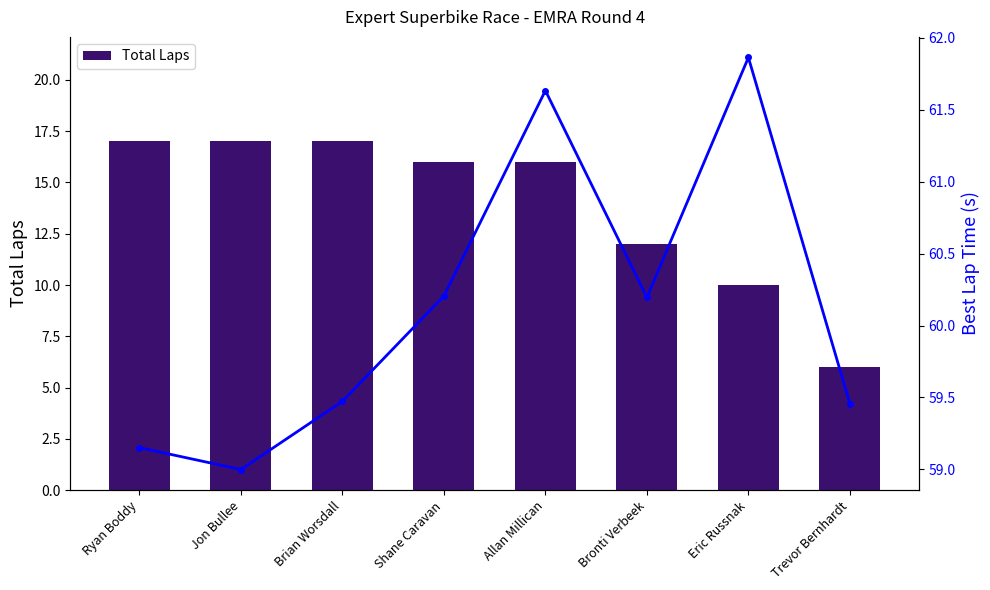

How many values in the Total Laps series are below 16?

3